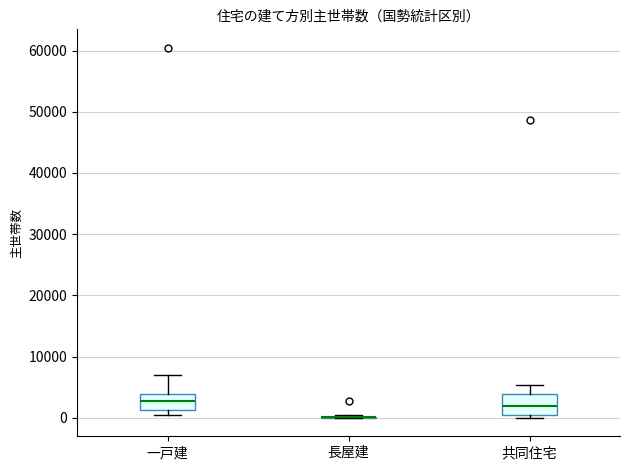

Where is the lower edge of the box for 一戸建 on the y-axis? The values are not printed on the chart, so give them approximately, as read against the axis.

1000